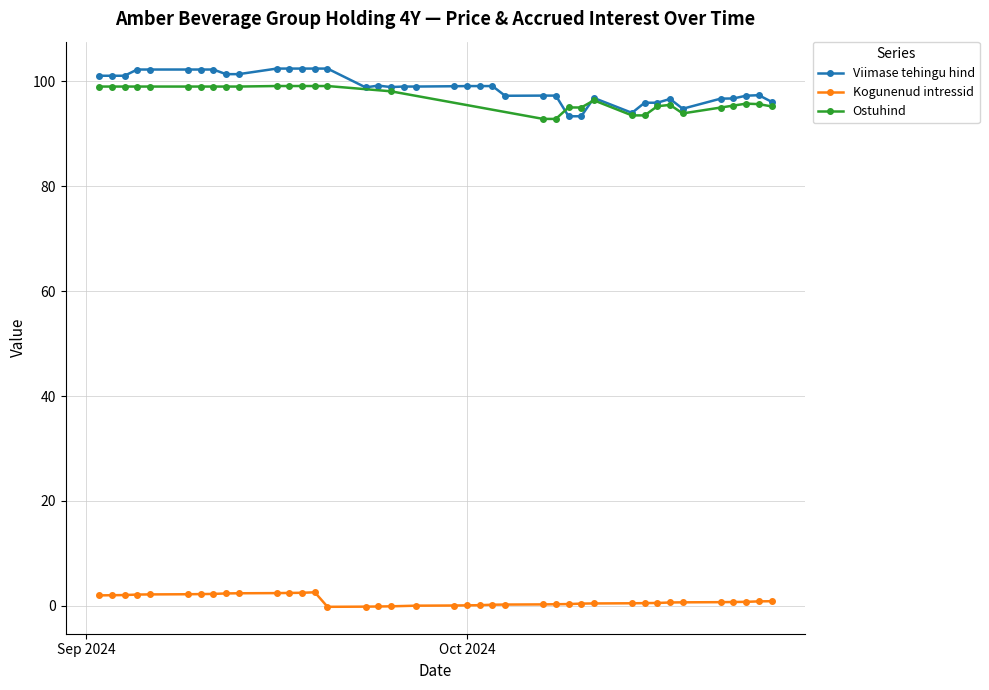

What is the value of the Viimase tehingu hind point at the 7th from the left?

102.2